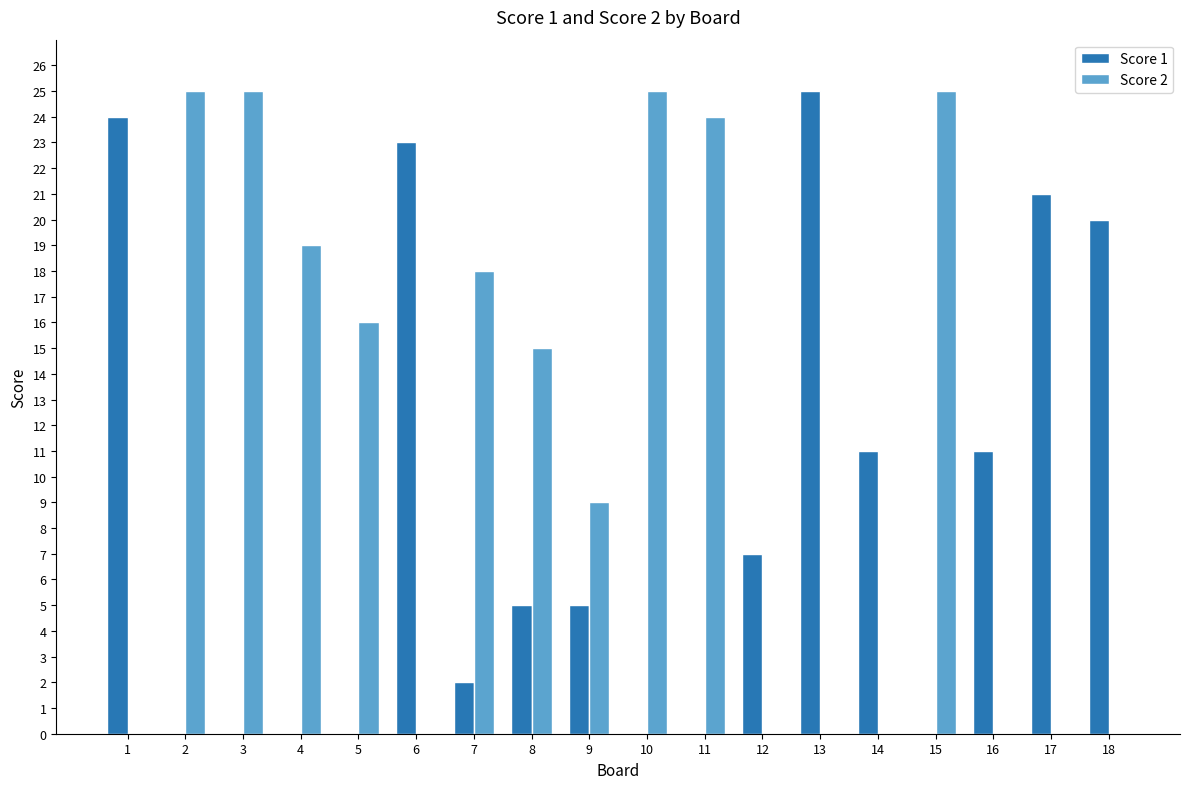

The value of Score 1 at 3 is 0. True or false?

True